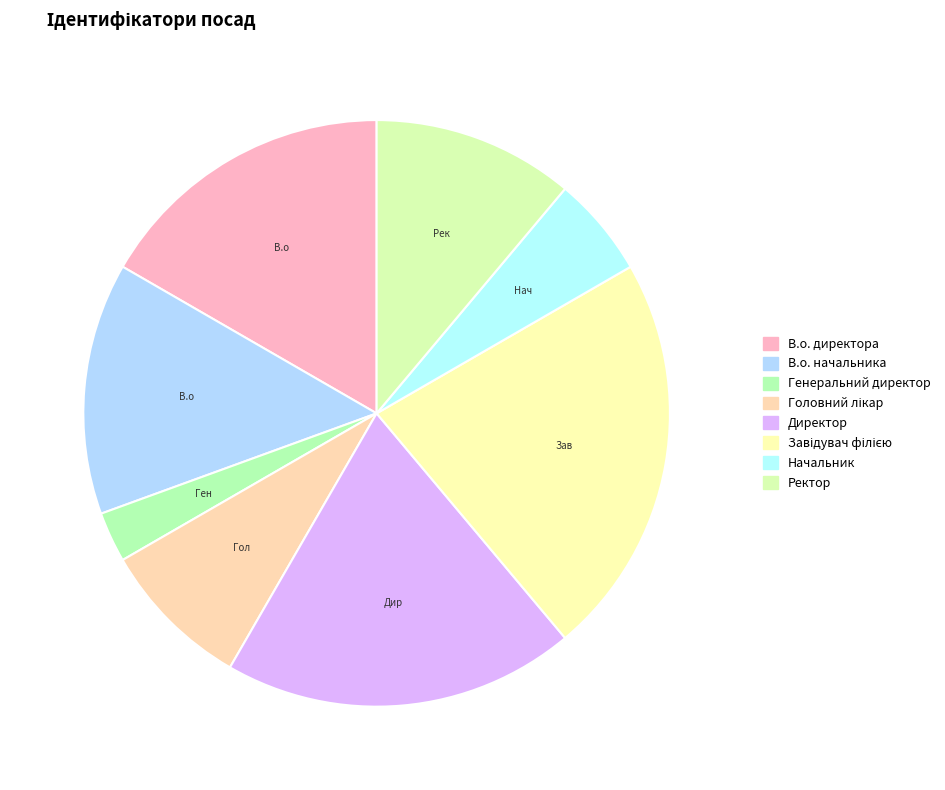

To the nearest percent, what is the difference between the largest and smallest slice percentages?

19%